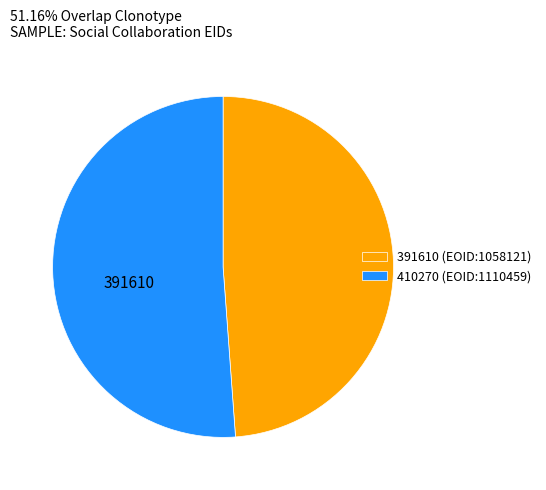

Between 391610 (EOID:1058121) and 410270 (EOID:1110459), which is larger?

410270 (EOID:1110459)